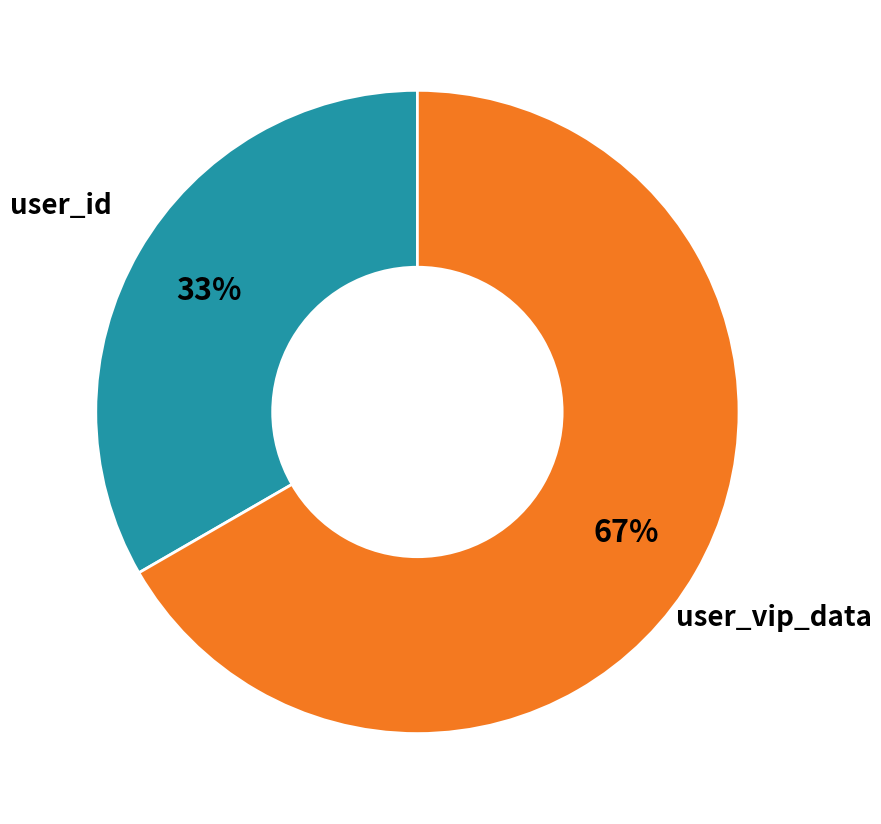

Does any single category account for the majority?

Yes